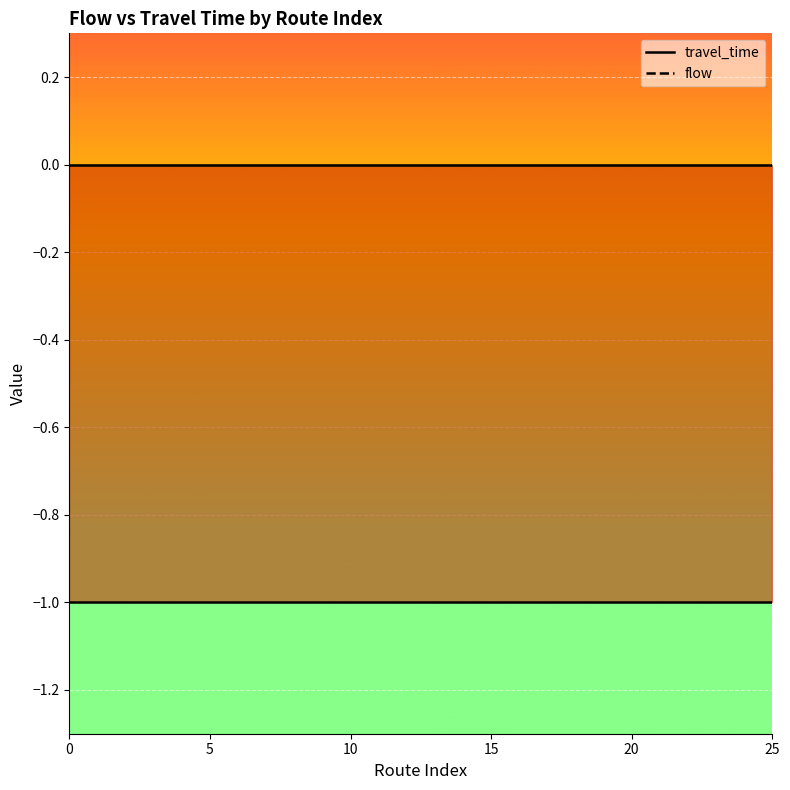

Reading right to left, list all the values displayed in this chart.

travel_time_line: -1	-1	-1	-1	-1	-1	-1	-1	-1	-1	-1	-1	-1	-1	-1	-1	-1	-1	-1	-1	-1	-1	-1	-1	-1	-1
flow_line: 0	0	0	0	0	0	0	0	0	0	0	0	0	0	0	0	0	0	0	0	0	0	0	0	0	0